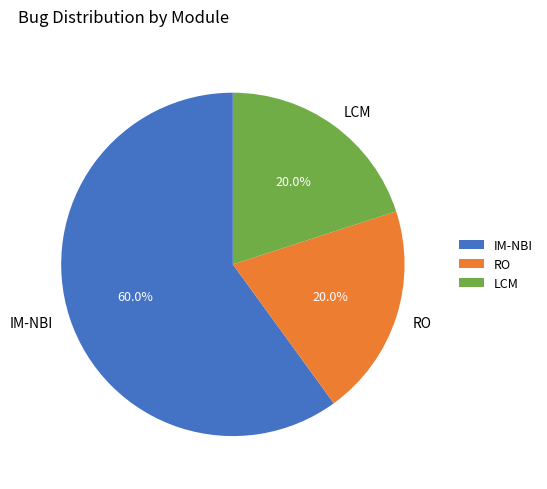

To the nearest percent, what is the combined percentage of LCM and RO?

40%